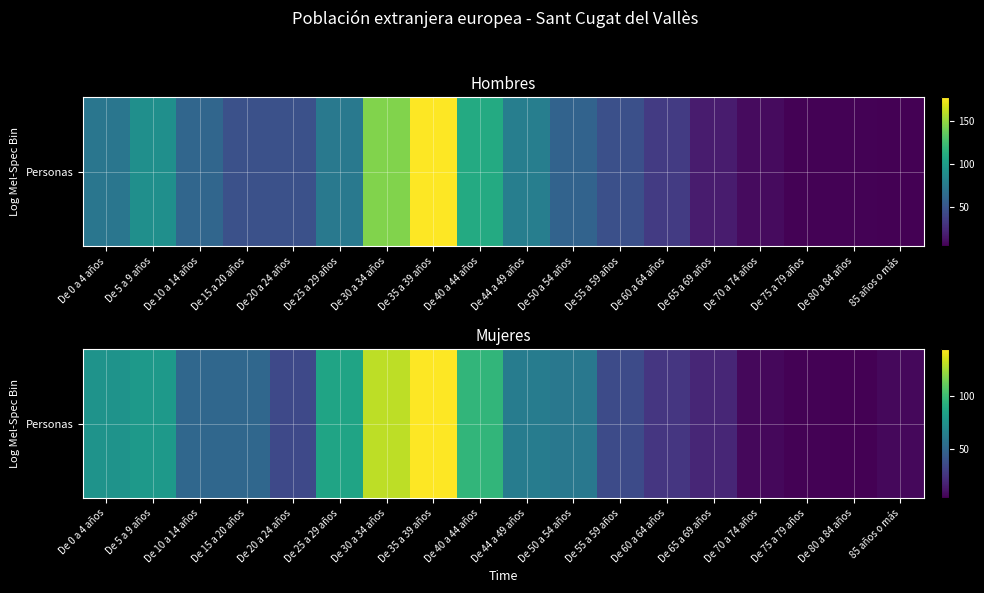

What is the average value?

54